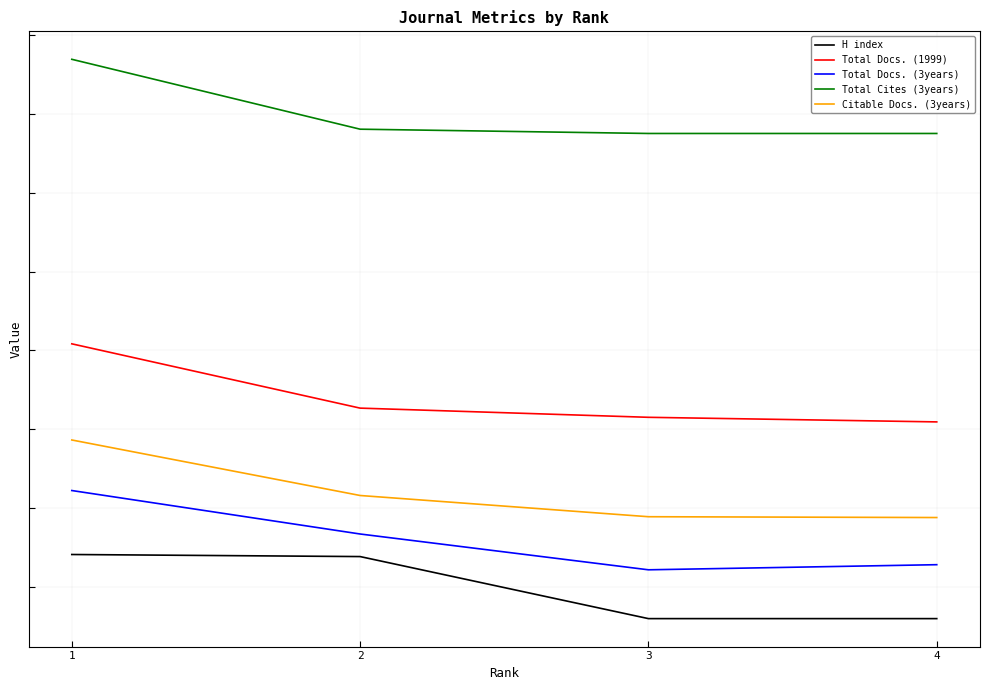

Reading right to left, what are all the values shown in this chart?

H index: -10.0	-10.0	9.7	10.3
Total Docs. (1999): 52.4	53.8	56.7	77.1
Total Docs. (3years): 7.1	5.5	16.8	30.6
Total Cites (3years): 143.8	143.8	145.1	167.3
Citable Docs. (3years): 22.0	22.3	29.0	46.6